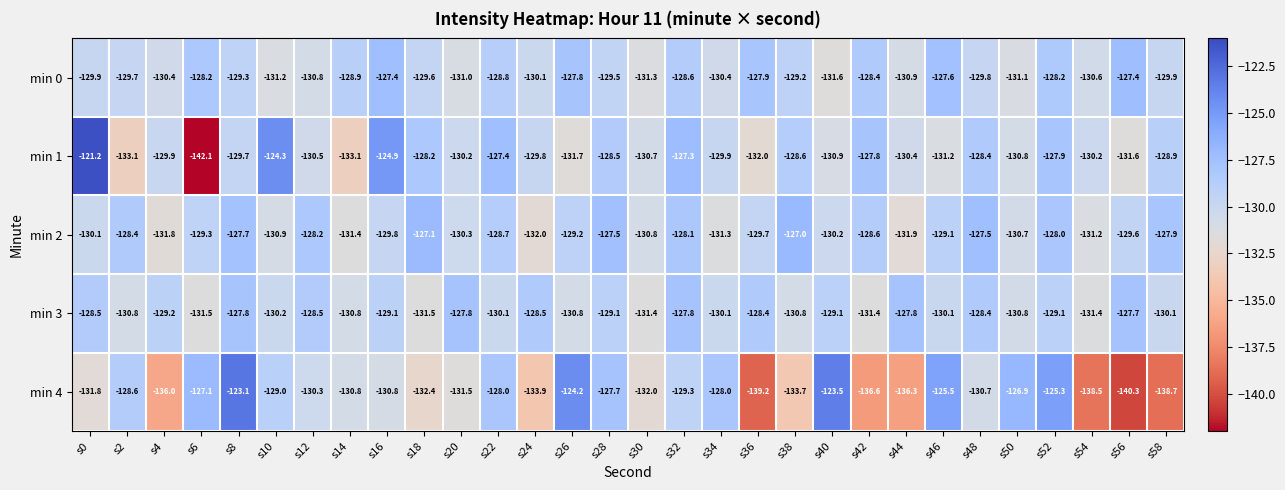

What is the sum of the min 2 values at s16 and s40?

-260.0